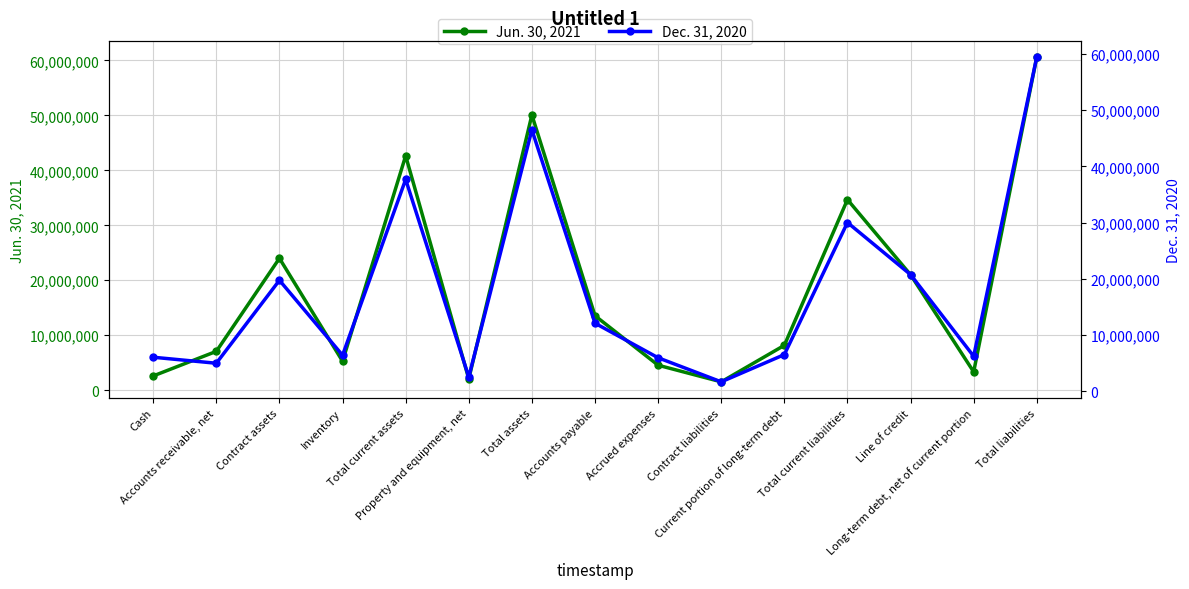

What is the label of the 9th point from the right?

Total assets